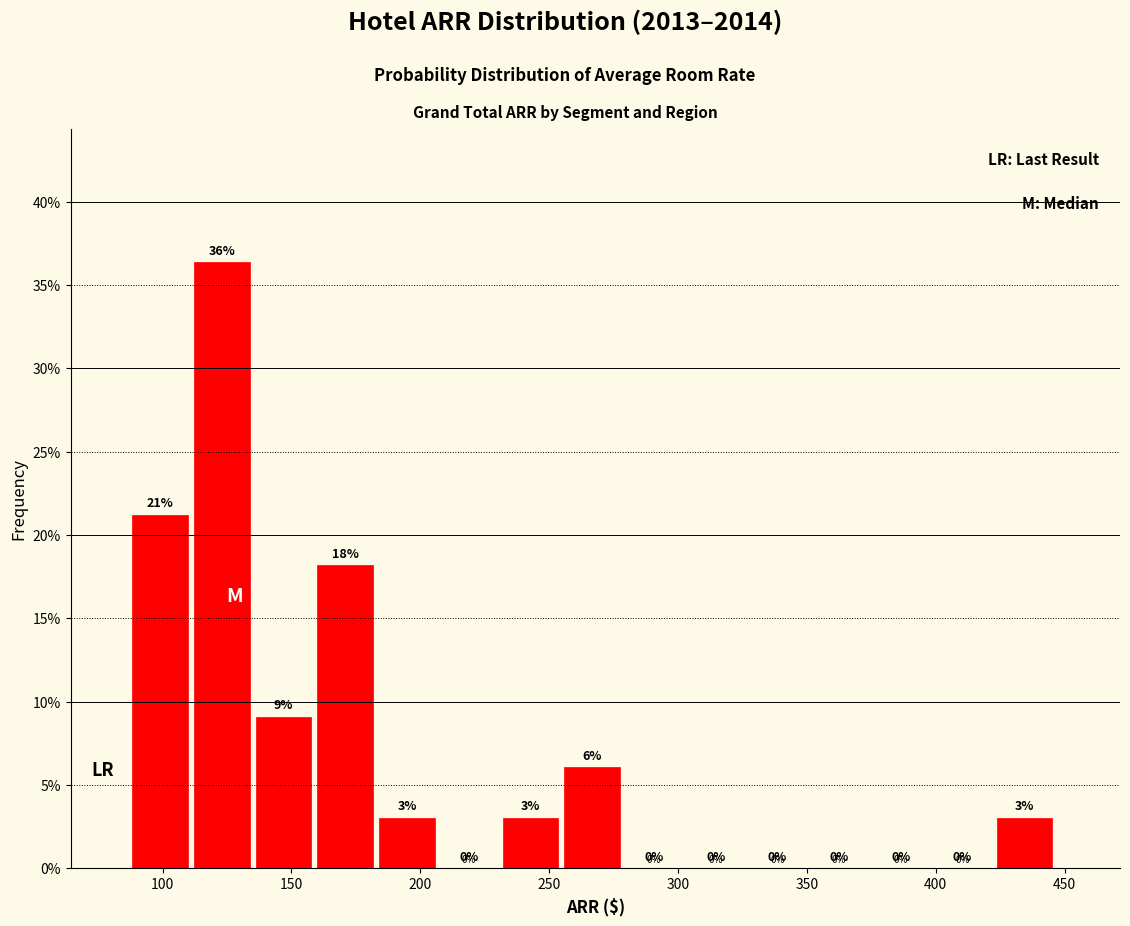

Over which range of the x-axis is the bar tallest?

110 to 135